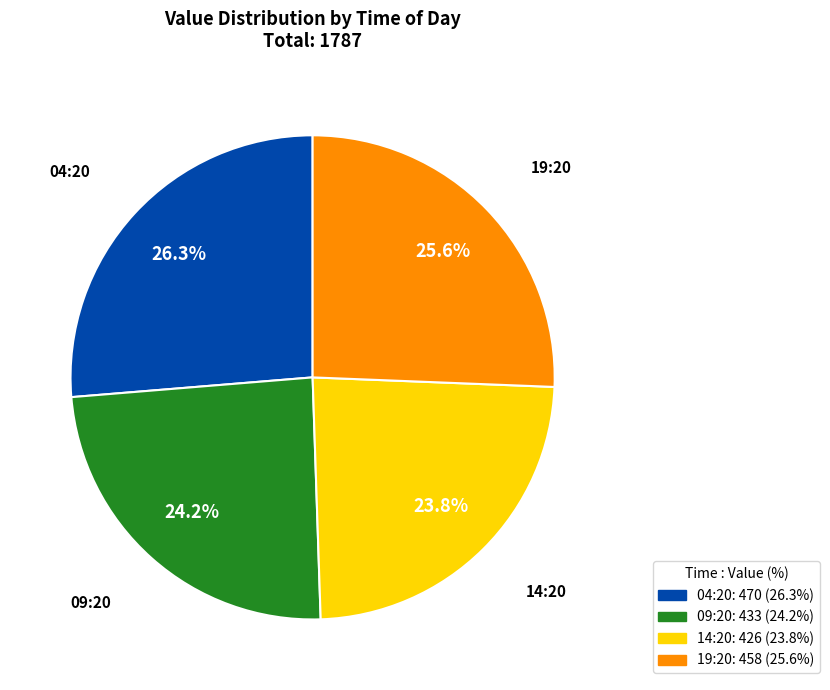

Is there any slice that represents more than half of the pie?

No